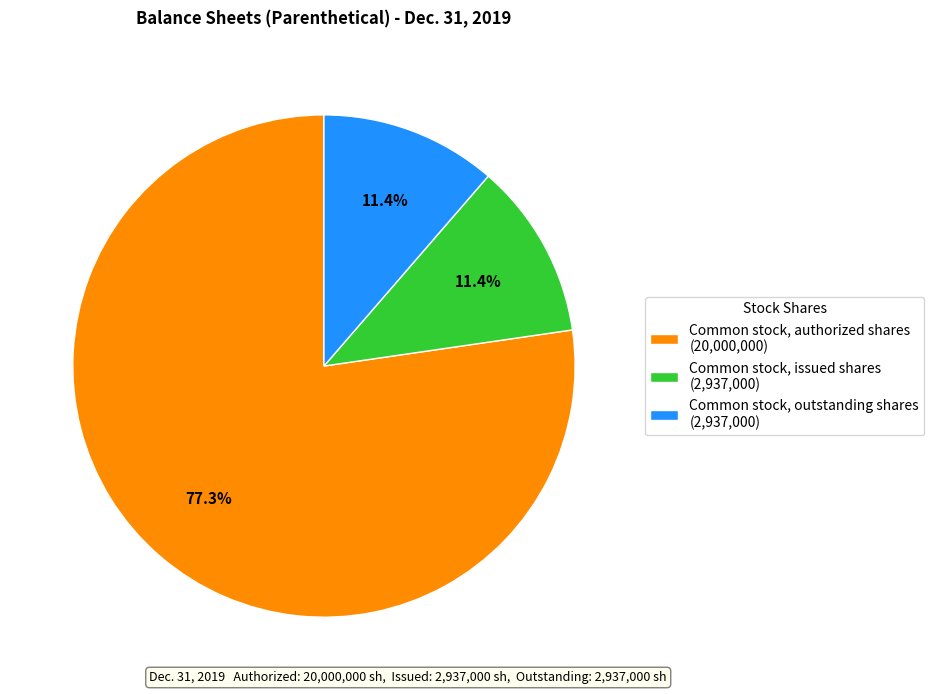

To the nearest percent, what is the difference between the largest and smallest slice percentages?

66%